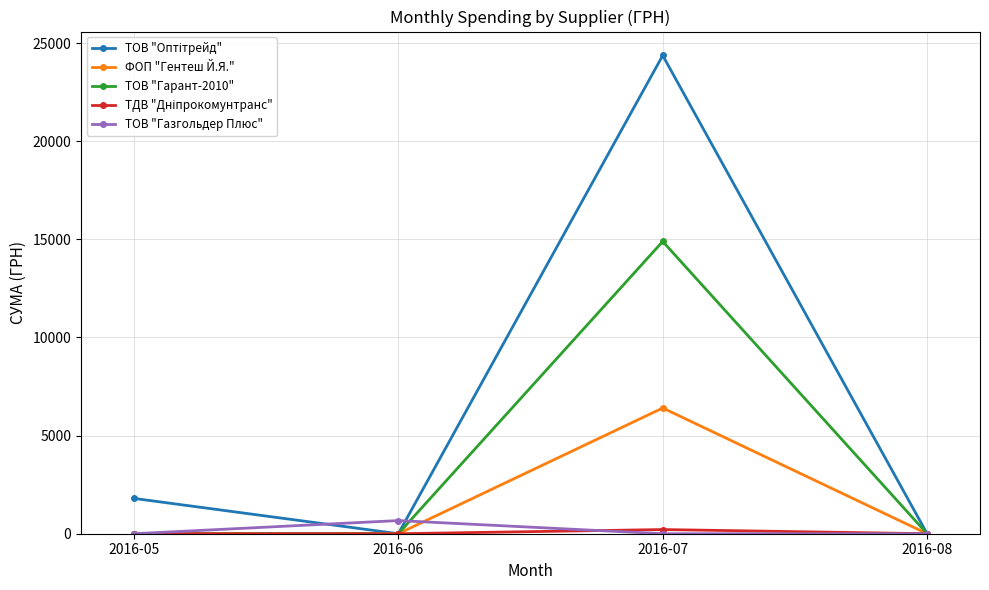

At which category does ТОВ "Гарант-2010" reach its first local peak?

2016-07